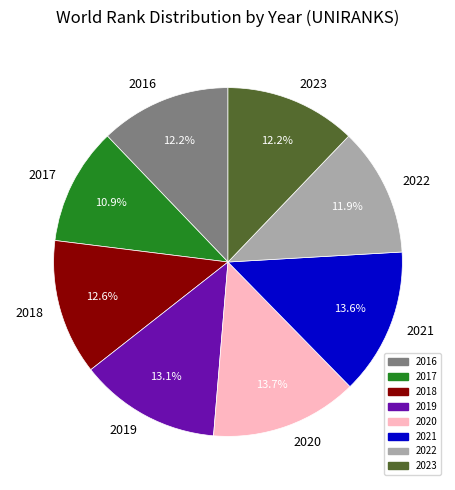

Which slice is the smallest?

2017